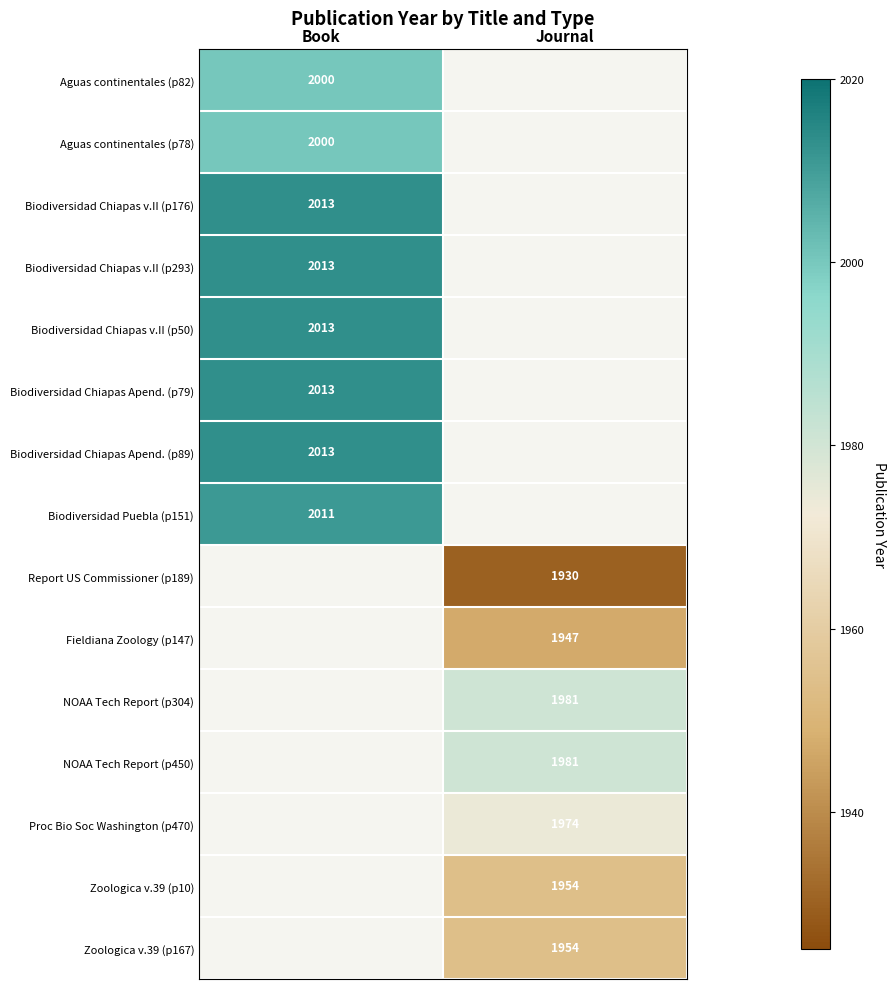

How many series are shown in this chart?

15